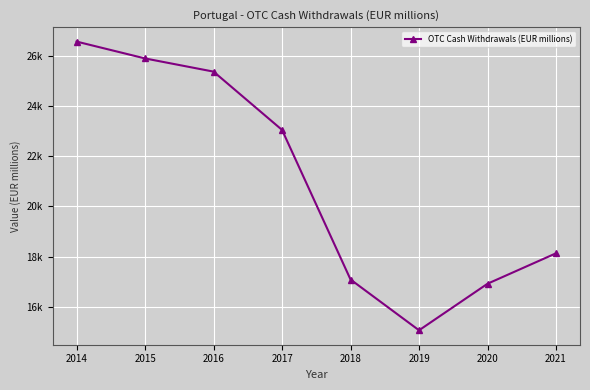

Which category has the highest value across all series?

2014